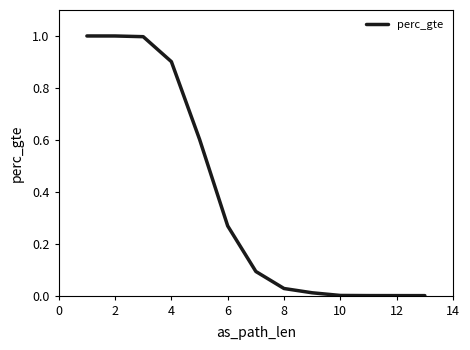

Where is the data nearest to the value 0?

12